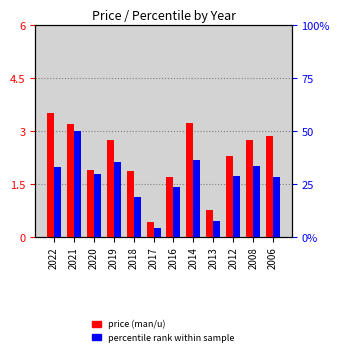

What is the maximum value for percentile rank within sample?

3.0